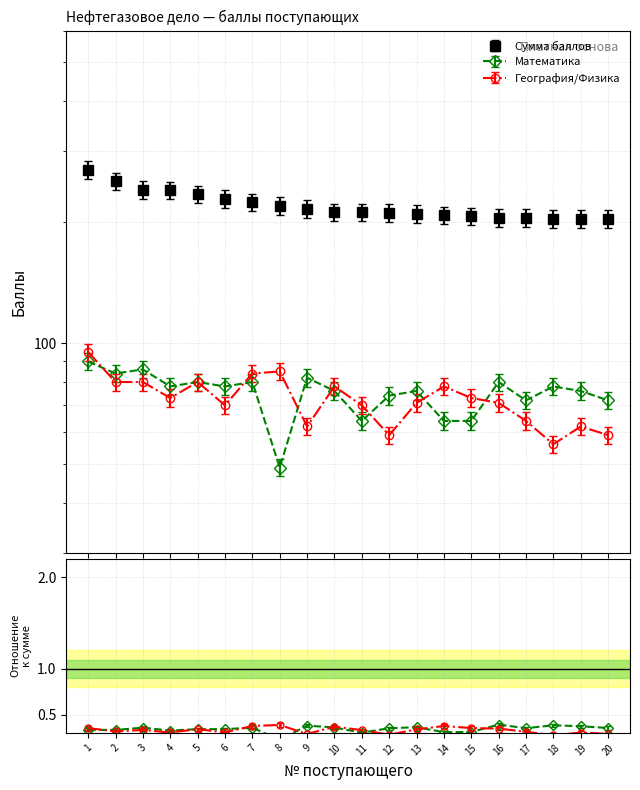

What is the lowest value of the Математика series?

51.5